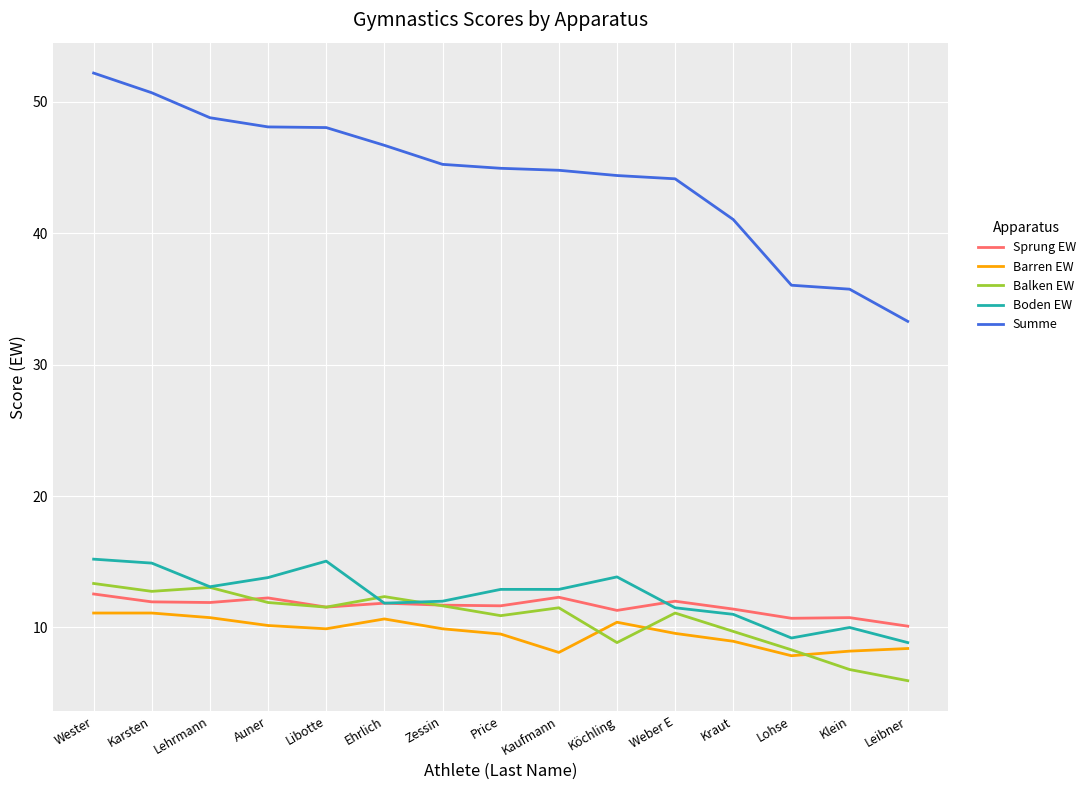

True or false: Balken EW and Summe cross at least once.

False